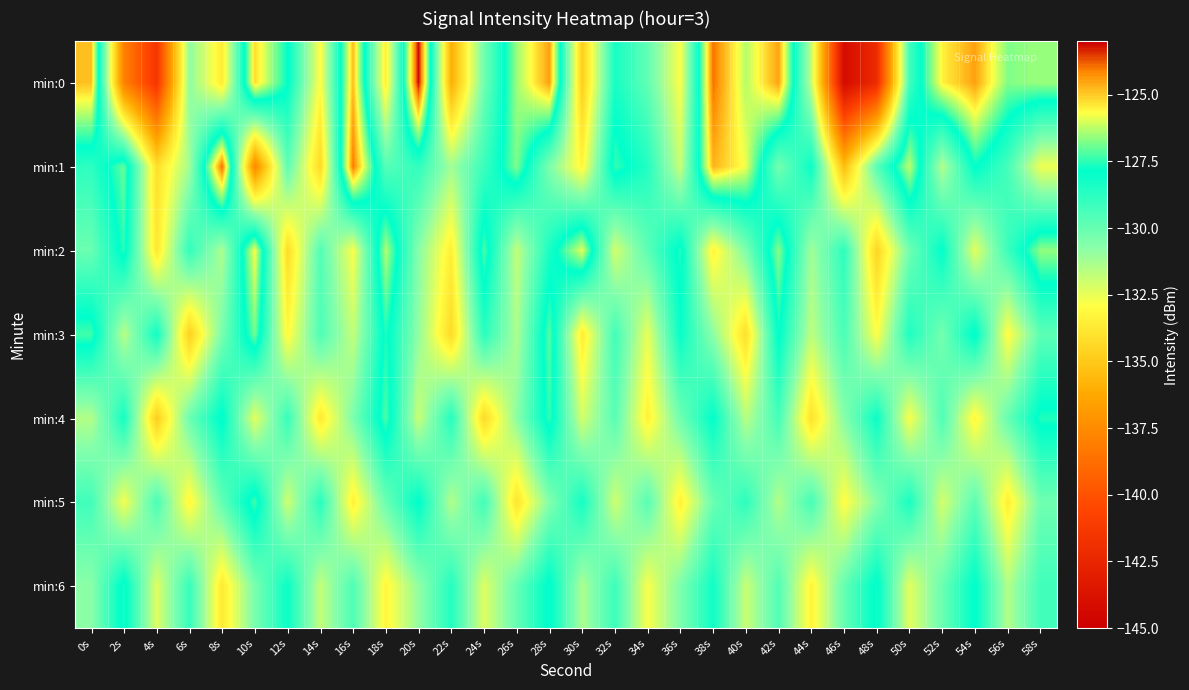

Reading left to right, what are all the values shown in this chart?

min:0: 0s=-124.9	2s=-138.0	4s=-141.5	6s=-130.8	8s=-133.6	10s=-125.2	12s=-127.8	14s=-132.9	16s=-124.8	18s=-133.5	20s=-123.1	22s=-136.0	24s=-130.2	26s=-126.5	28s=-124.5	30s=-134.8	32s=-128.3	34s=-129.9	36s=-132.8	38s=-123.9	40s=-126.3	42s=-124.5	44s=-131.8	46s=-144.2	48s=-142.1	50s=-129.2	52s=-125.5	54s=-124.5	56s=-126.7	58s=-126.5
min:1: 0s=-128.8	2s=-127.0	4s=-134.1	6s=-131.2	8s=-123.9	10s=-137.6	12s=-129.8	14s=-134.4	16s=-124.0	18s=-129.7	20s=-128.9	22s=-131.2	24s=-129.1	26s=-126.8	28s=-130.5	30s=-133.2	32s=-127.4	34s=-128.6	36s=-131.9	38s=-124.7	40s=-125.8	42s=-130.3	44s=-128.1	46s=-135.4	48s=-129.7	50s=-126.2	52s=-131.5	54s=-127.8	56s=-129.3	58s=-132.6
min:2: 0s=-130.1	2s=-127.5	4s=-133.8	6s=-128.9	8s=-131.4	10s=-125.7	12s=-134.2	14s=-129.6	16s=-132.8	18s=-126.3	20s=-130.7	22s=-133.5	24s=-127.2	26s=-131.8	28s=-128.4	30s=-125.9	32s=-132.1	34s=-129.8	36s=-127.6	38s=-133.3	40s=-130.5	42s=-126.7	44s=-131.2	46s=-128.8	48s=-134.5	50s=-130.2	52s=-127.9	54s=-132.4	56s=-129.1	58s=-126.6
min:3: 0s=-127.3	2s=-131.6	4s=-128.2	6s=-134.7	8s=-130.4	10s=-126.9	12s=-133.1	14s=-129.5	16s=-131.8	18s=-127.6	20s=-130.9	22s=-134.3	24s=-128.7	26s=-131.4	28s=-127.1	30s=-133.6	32s=-129.2	34s=-132.5	36s=-128.0	38s=-130.8	40s=-134.1	42s=-127.8	44s=-131.7	46s=-129.4	48s=-132.9	50s=-128.5	52s=-130.3	54s=-127.7	56s=-133.0	58s=-129.8
min:4: 0s=-131.5	2s=-128.3	4s=-134.8	6s=-130.1	8s=-127.7	10s=-132.4	12s=-129.0	14s=-133.7	16s=-130.5	18s=-127.2	20s=-131.9	22s=-128.6	24s=-134.3	26s=-130.8	28s=-127.4	30s=-132.1	32s=-129.7	34s=-133.4	36s=-130.2	38s=-127.9	40s=-131.6	42s=-129.3	44s=-134.0	46s=-130.7	48s=-128.1	50s=-132.8	52s=-129.5	54s=-133.2	56s=-130.0	58s=-127.6
min:5: 0s=-129.2	2s=-132.7	4s=-129.4	6s=-133.2	8s=-129.9	10s=-127.3	12s=-132.0	14s=-128.7	16s=-133.4	18s=-130.1	20s=-127.8	22s=-131.5	24s=-129.2	26s=-133.9	28s=-130.6	30s=-128.3	32s=-132.0	34s=-129.7	36s=-133.4	38s=-130.1	40s=-128.8	42s=-131.5	44s=-129.3	46s=-133.0	48s=-130.7	50s=-128.4	52s=-132.1	54s=-129.8	56s=-133.5	58s=-130.2
min:6: 0s=-130.8	2s=-127.6	4s=-132.3	6s=-129.0	8s=-133.7	10s=-130.4	12s=-128.1	14s=-131.8	16s=-129.5	18s=-133.2	20s=-130.9	22s=-128.6	24s=-132.3	26s=-130.0	28s=-127.7	30s=-131.4	32s=-129.1	34s=-132.8	36s=-130.5	38s=-128.2	40s=-131.9	42s=-129.6	44s=-133.3	46s=-130.0	48s=-127.7	50s=-132.4	52s=-130.1	54s=-127.8	56s=-131.5	58s=-129.2